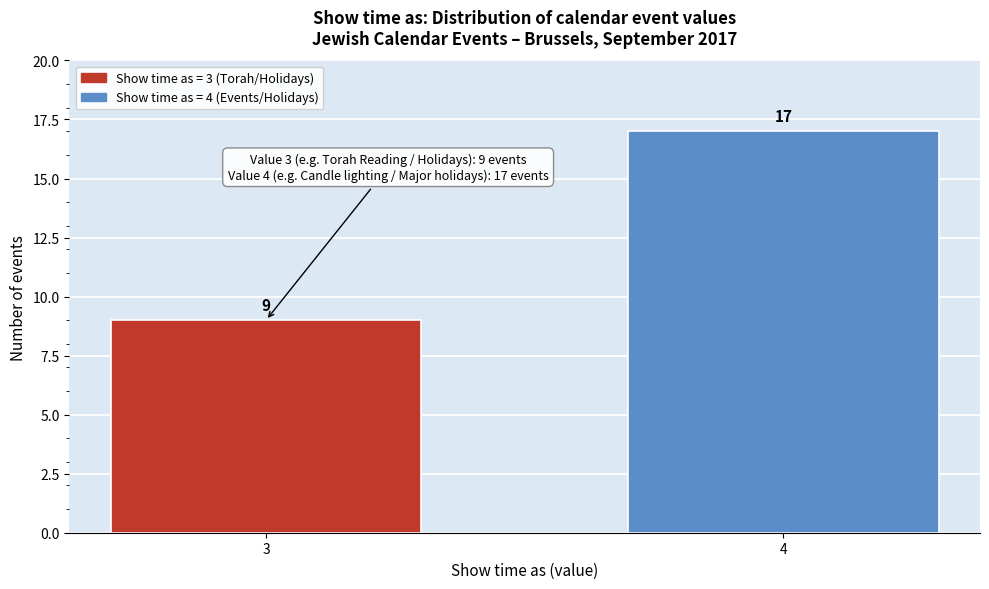

Reading right to left, list all the values displayed in this chart.

4=17	3=9